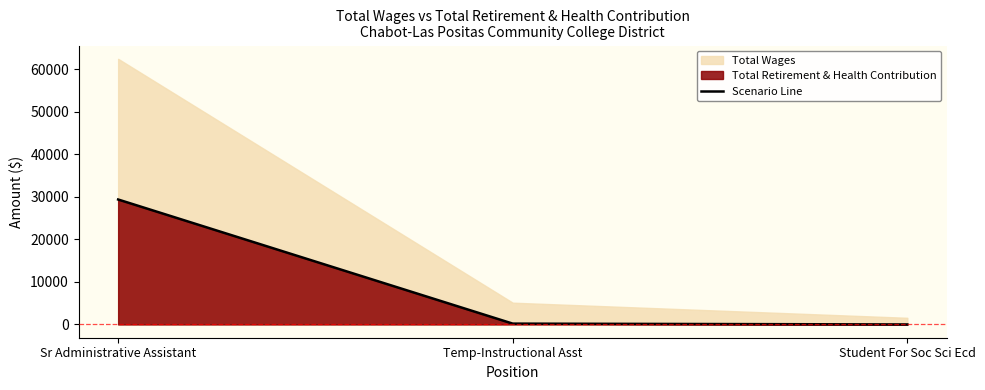

Reading left to right, what are all the values shown in this chart?

29371	192	0